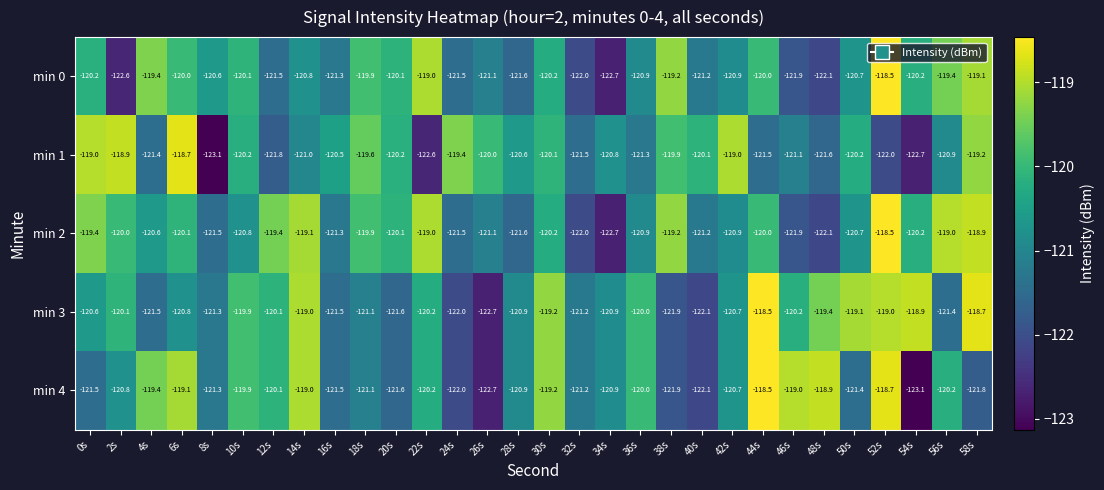

What is the minimum value shown in the chart?

-123.1